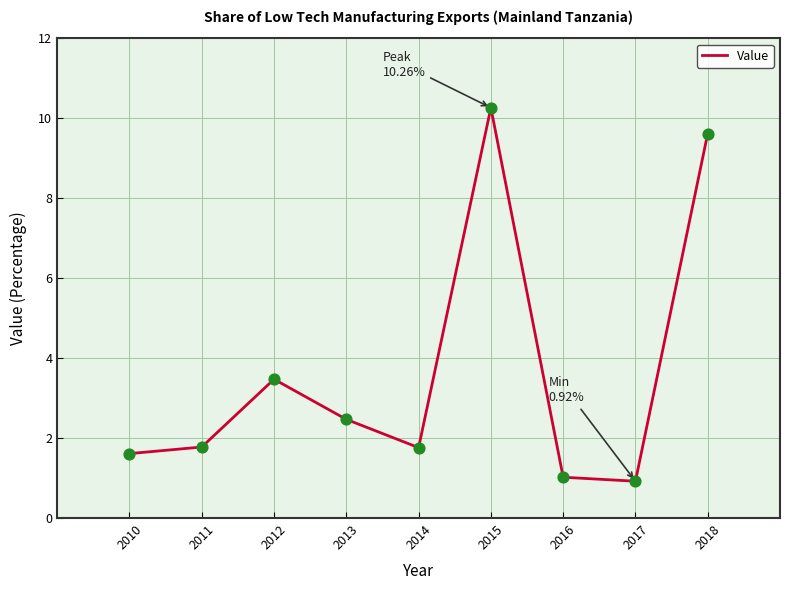

Which has a higher value, 2015 or 2016?

2015